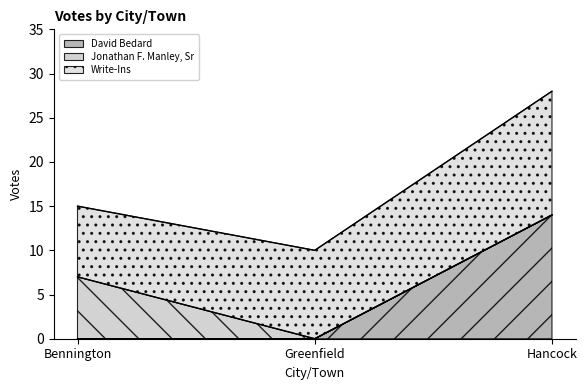

Reading right to left, what are all the values shown in this chart?

David Bedard: 14	0	0
Jonathan F. Manley, Sr: 0	0	7
Write-Ins: 14	10	8